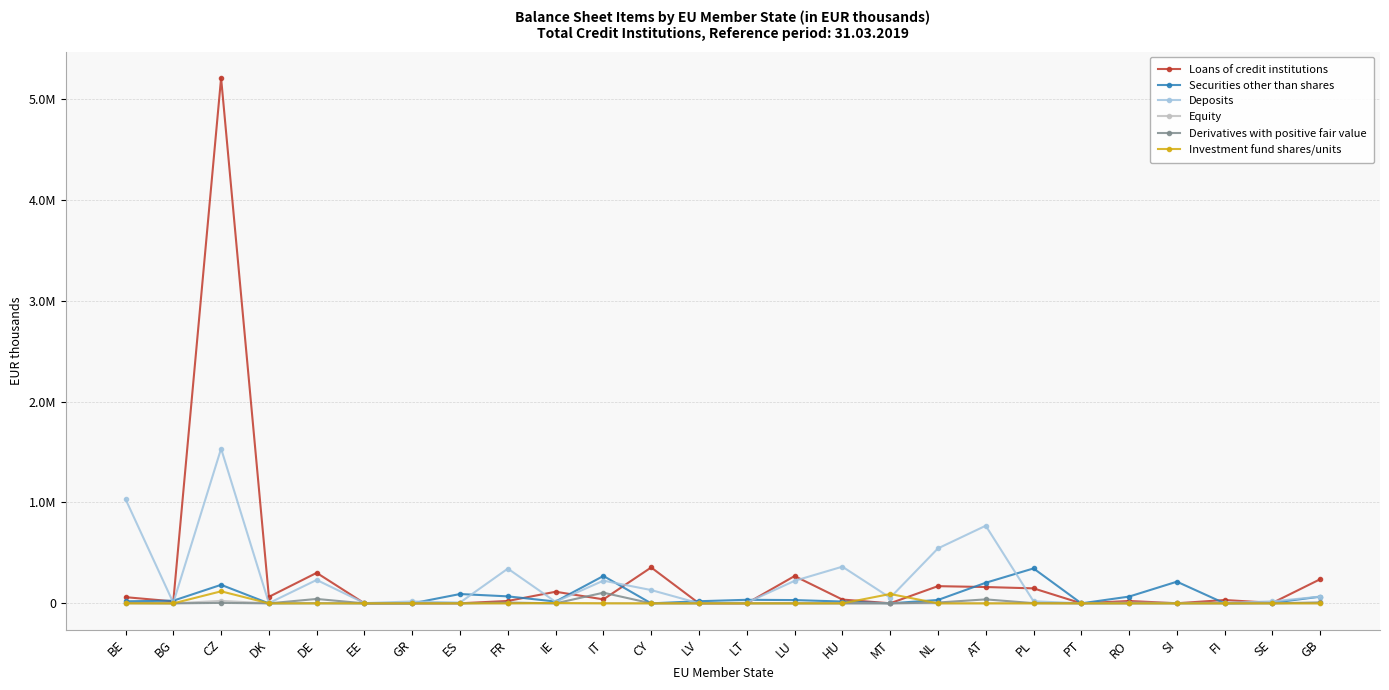

What are all the series names shown in the legend?

Loans of credit institutions, Securities other than shares, Deposits, Equity, Derivatives with positive fair value, Investment fund shares/units